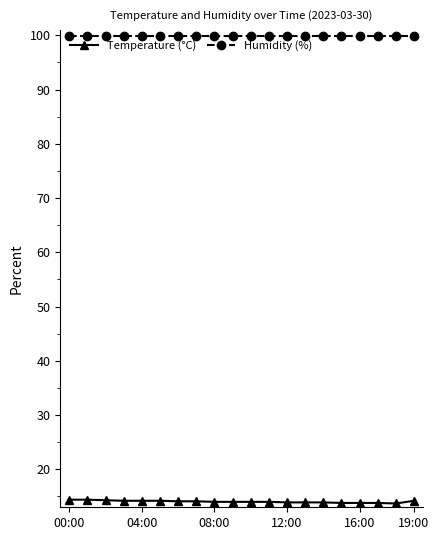

Which series has the largest range (max minus min)?

Temperature (°C)